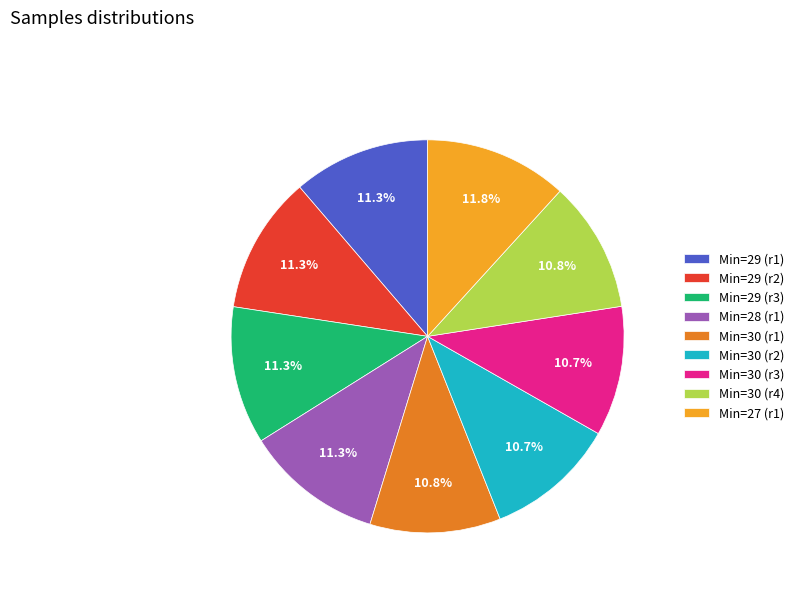

Is there a majority slice in this chart?

No